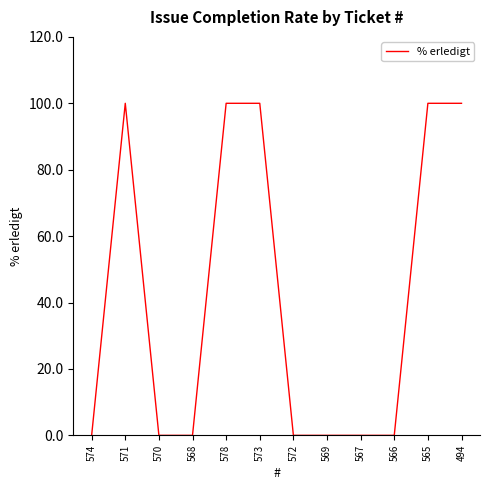

How many values are between 0 and 100?

12